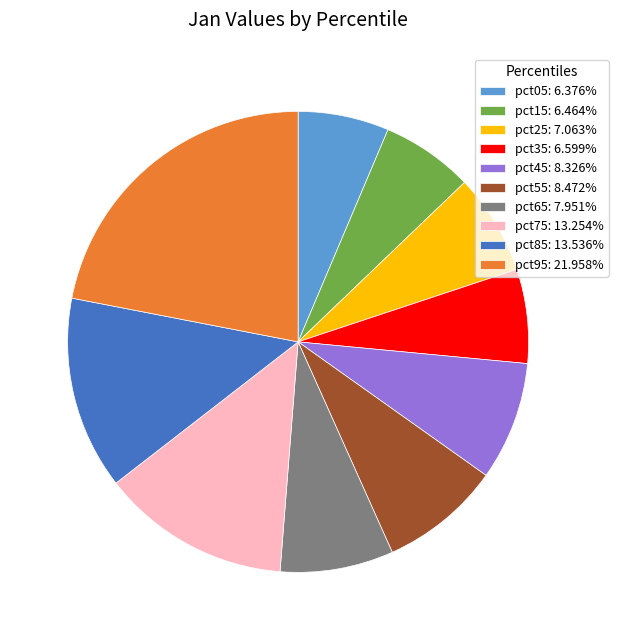

Is there a majority slice in this chart?

No